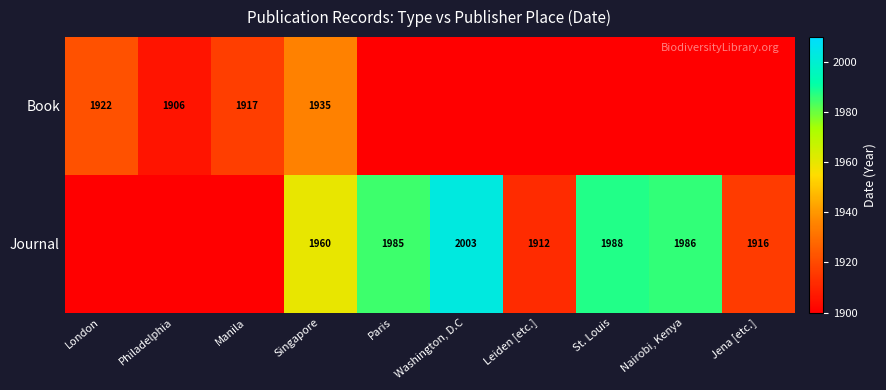

What is the sum of the Book values at Manila and Singapore?

3852